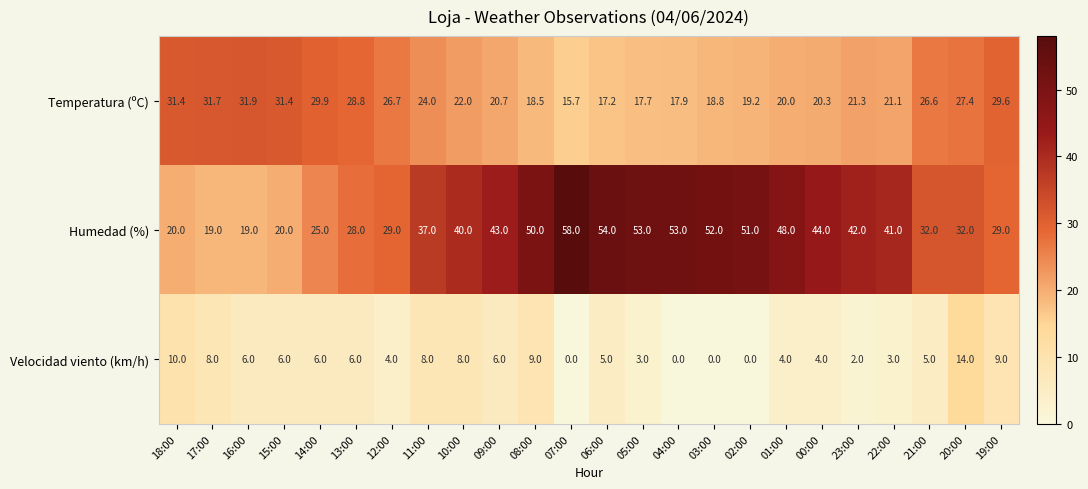

Which series has the widest spread of values?

Humedad (%)